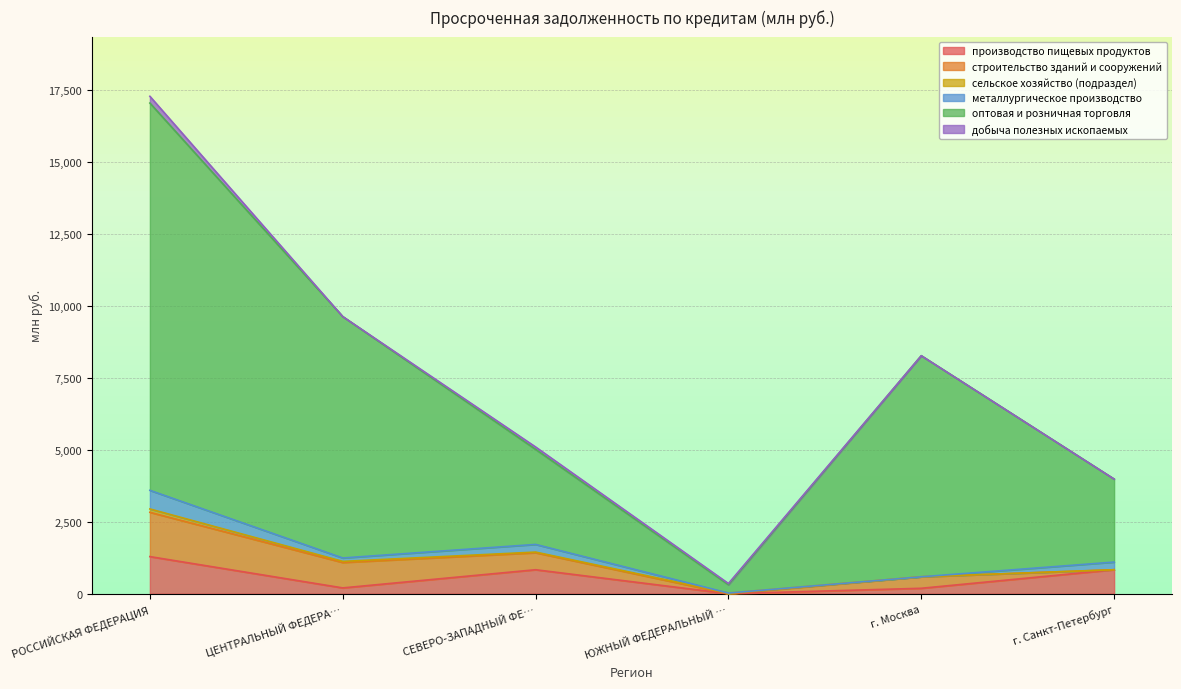

Rank the series by their maximum value, from lowest to highest.

сельское хозяйство (подраздел), добыча полезных ископаемых, металлургическое производство, производство пищевых продуктов, строительство зданий и сооружений, оптовая и розничная торговля